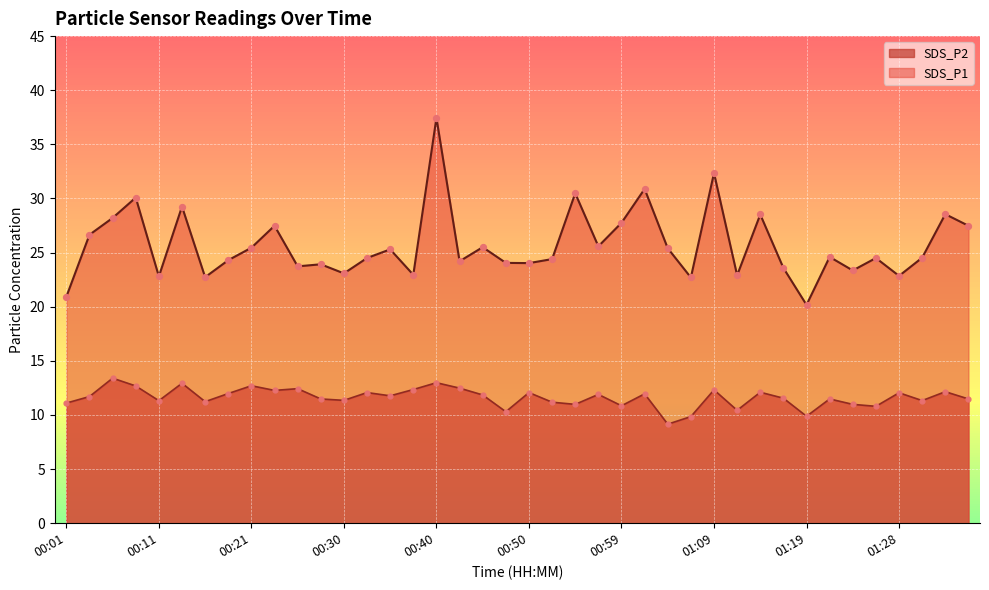

Which series reaches the minimum Y coordinate?

SDS_P2